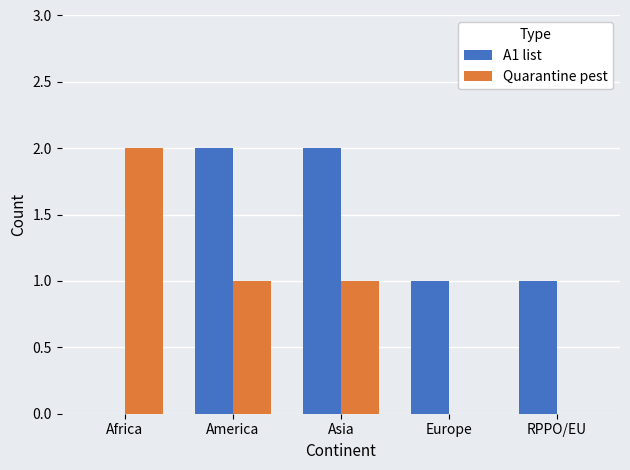

Which series has the largest total across all categories?

A1 list